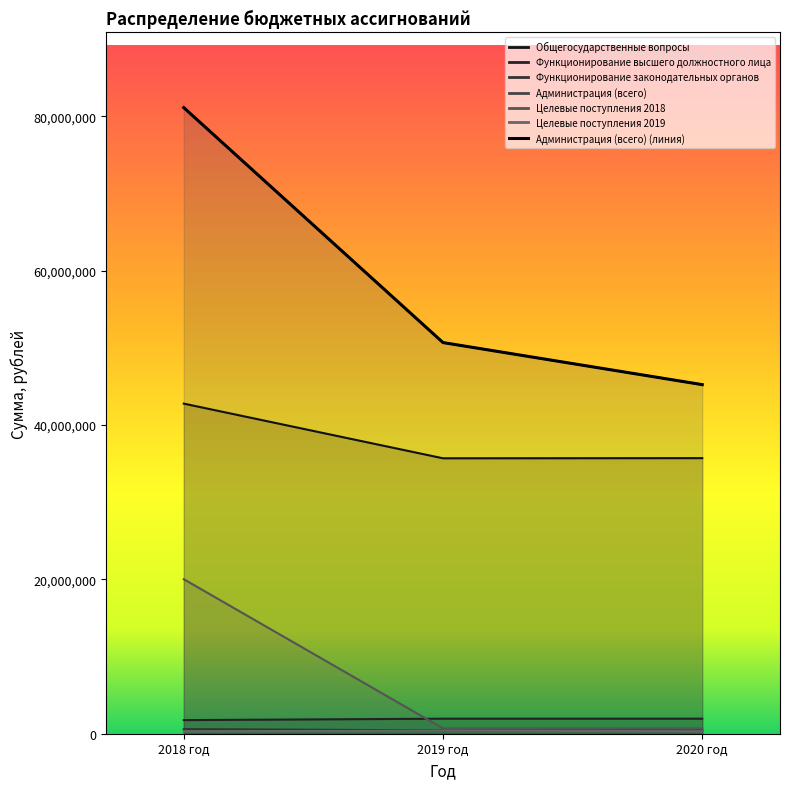

Reading left to right, extract all data points from this chart.

Общегосударственные вопросы: 42785567.6	35699724.7	35719223.8
Функционирование высшего должностного лица: 1761942.2	1948291.9	1948291.9
Функционирование законодательных органов: 599745.3	431474.2	436474.2
Администрация (всего): 81149493.7	50696970.4	45245871.2
Целевые поступления 2018: 20027266.7	692141.7	693896.6
Целевые поступления 2019: 323024.7	396079.0	324779.6